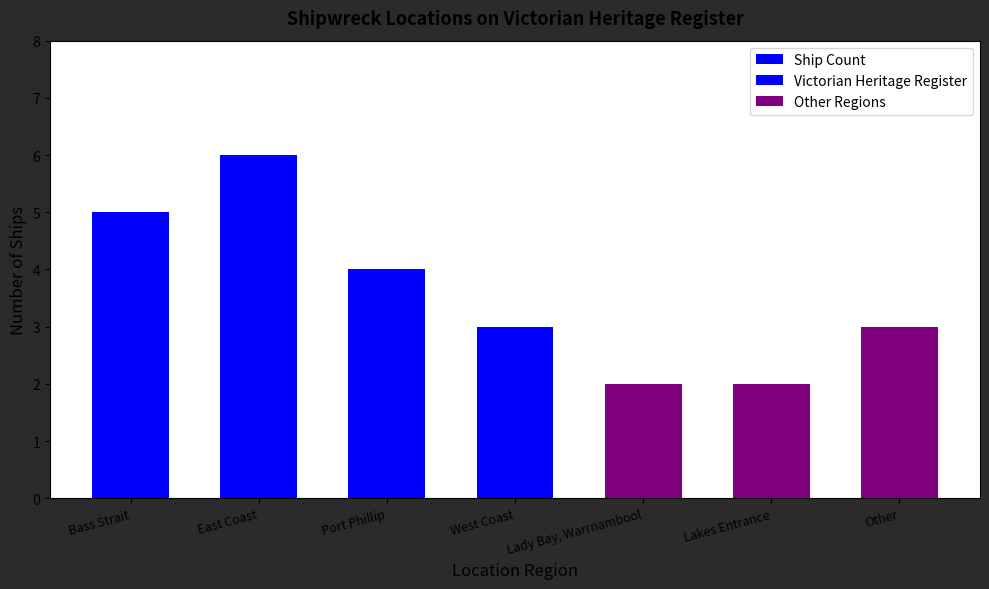

What is the ratio of the value at Bass Strait to the value at Lady Bay, Warrnambool?

2.5